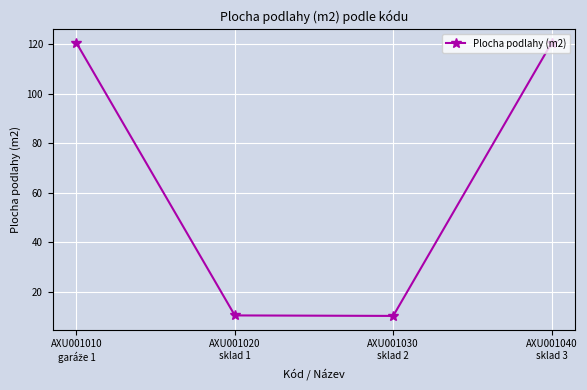

What is the average value?

65.4